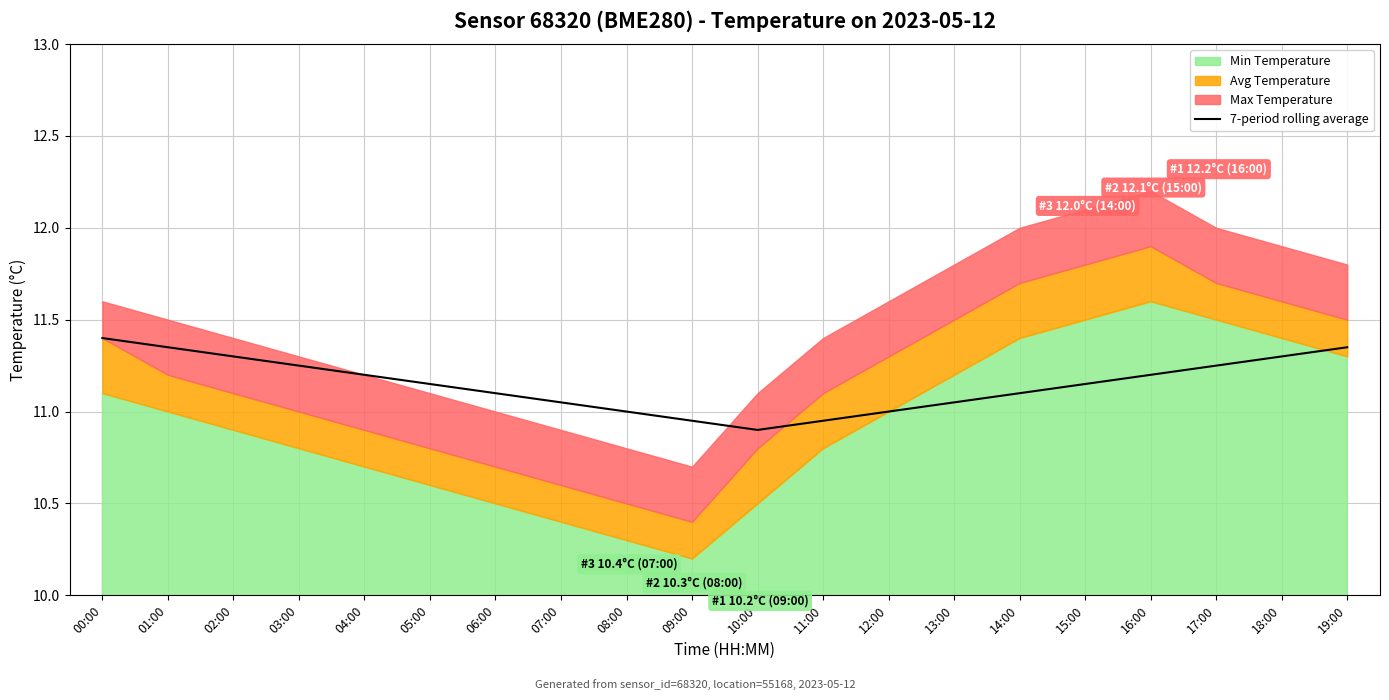

The value at 07:00 is 5.3. True or false?

False